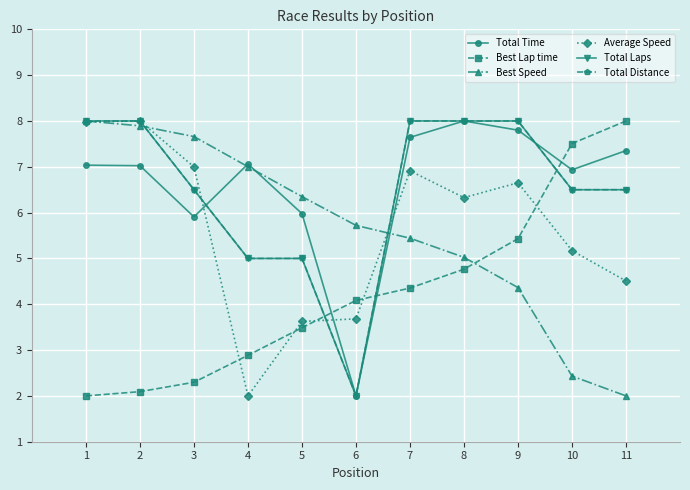

Is this an area chart (filled region under the line)?

No